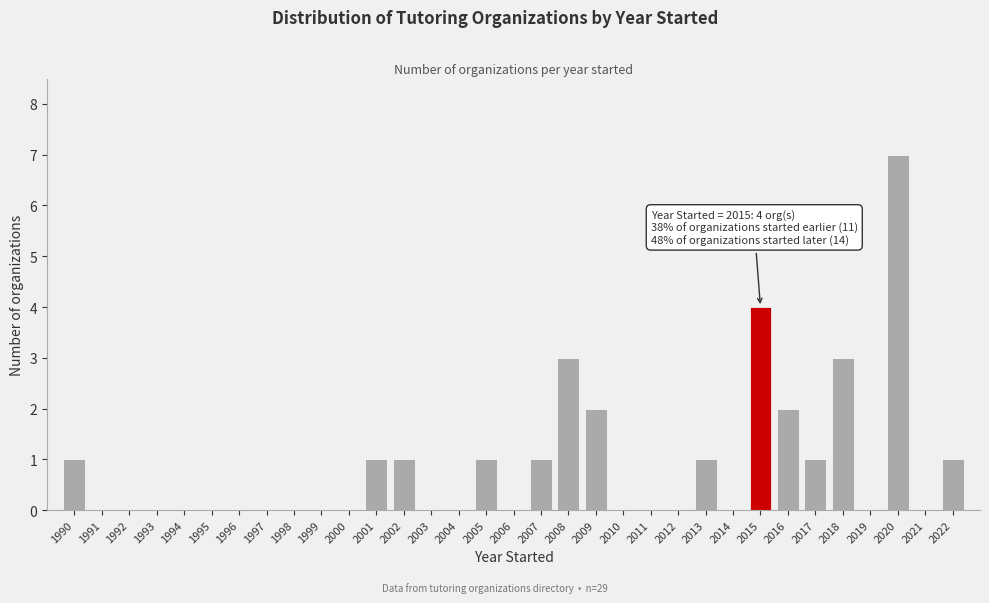

What is the sum of all values?

29